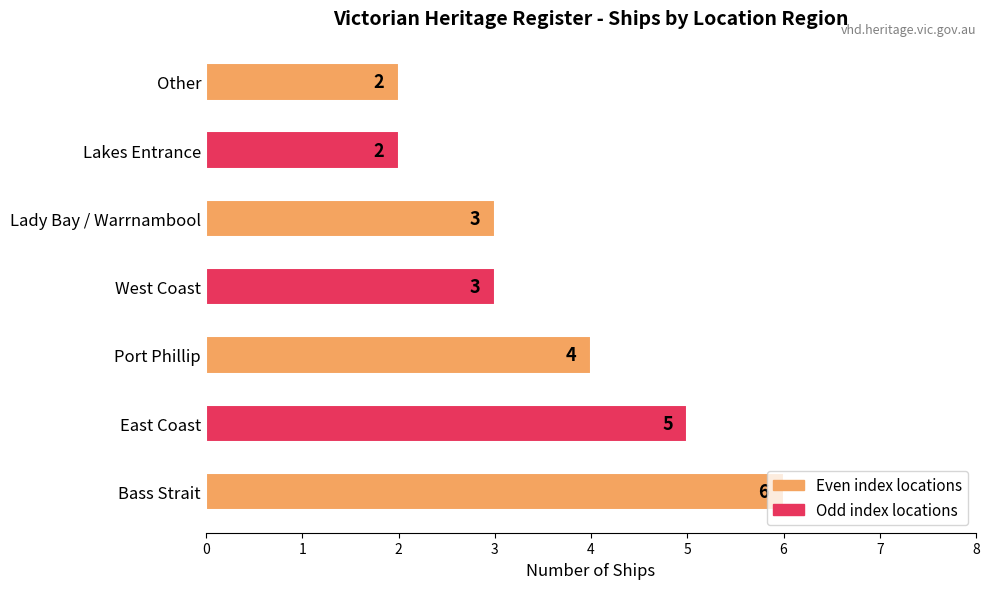

How many values are below 3?

2